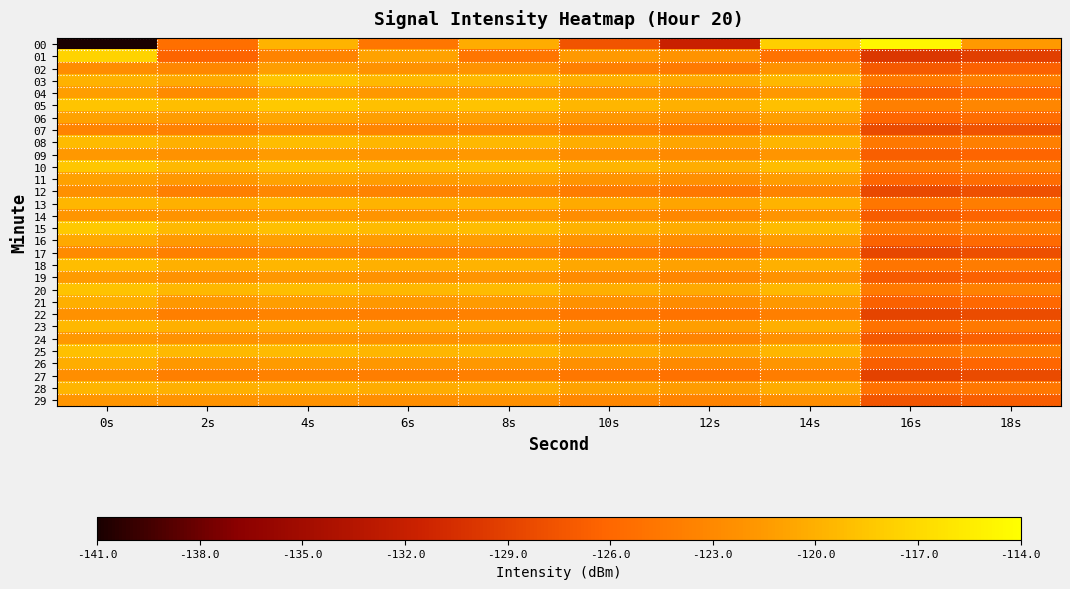

What is the difference between the highest and lowest values at 2s?

7.3